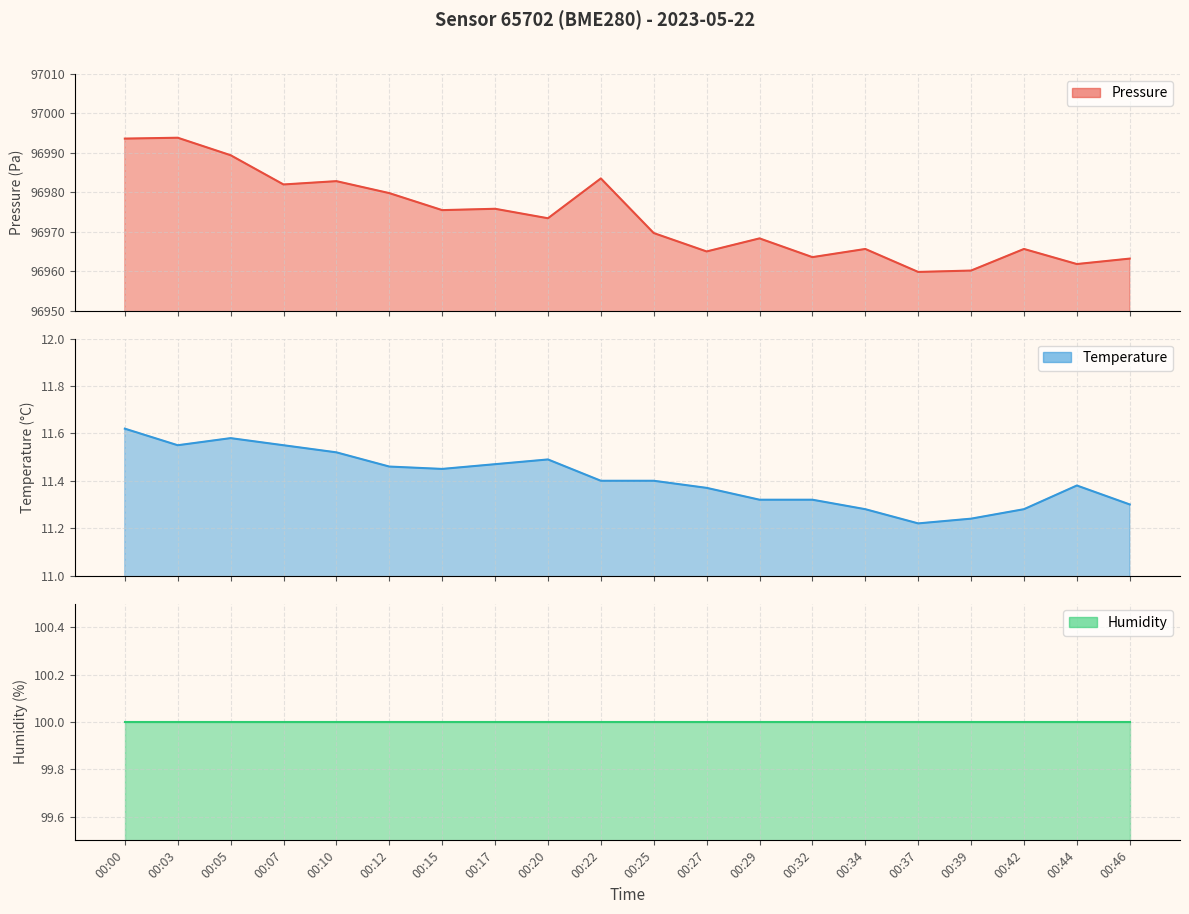

How many data points in pressure are less than 96973?

10